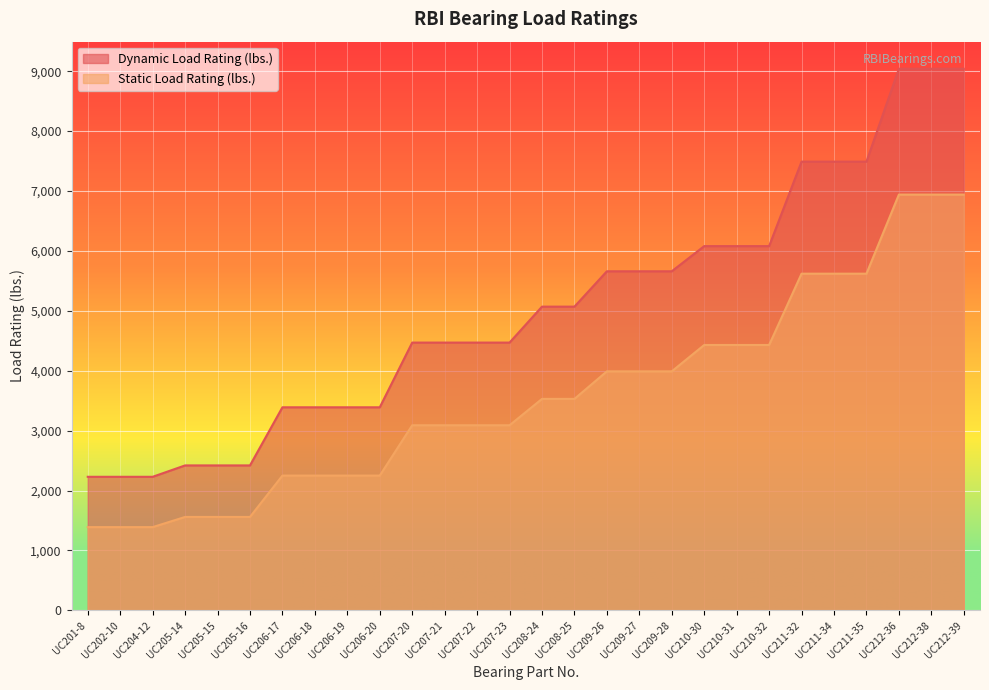

What is the label of the 21st point from the left?

UC210-31